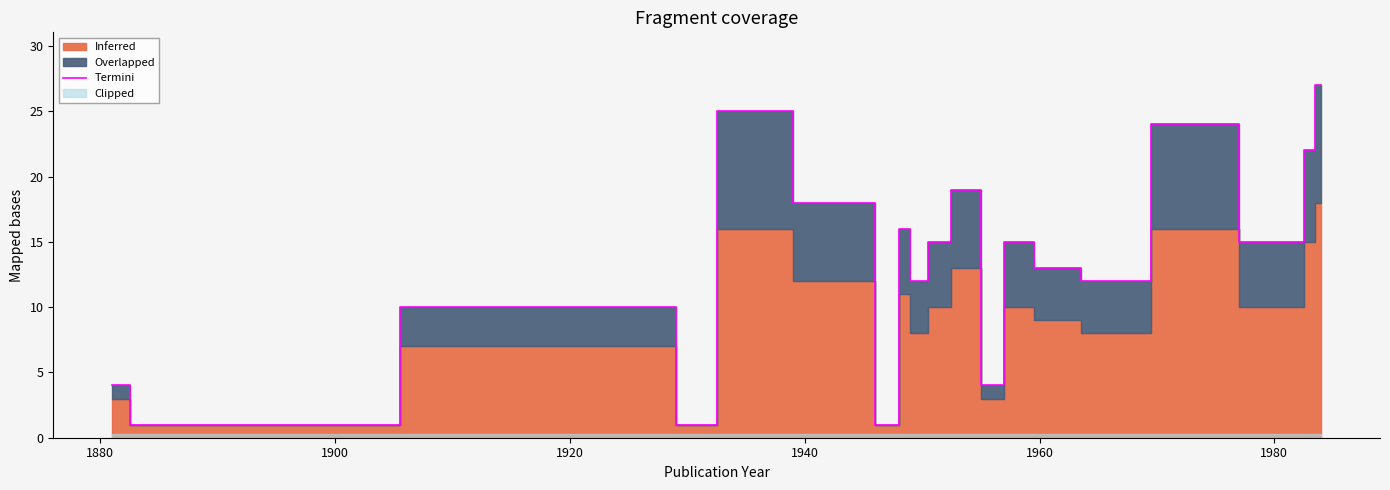

How many lines are shown in the chart?

1